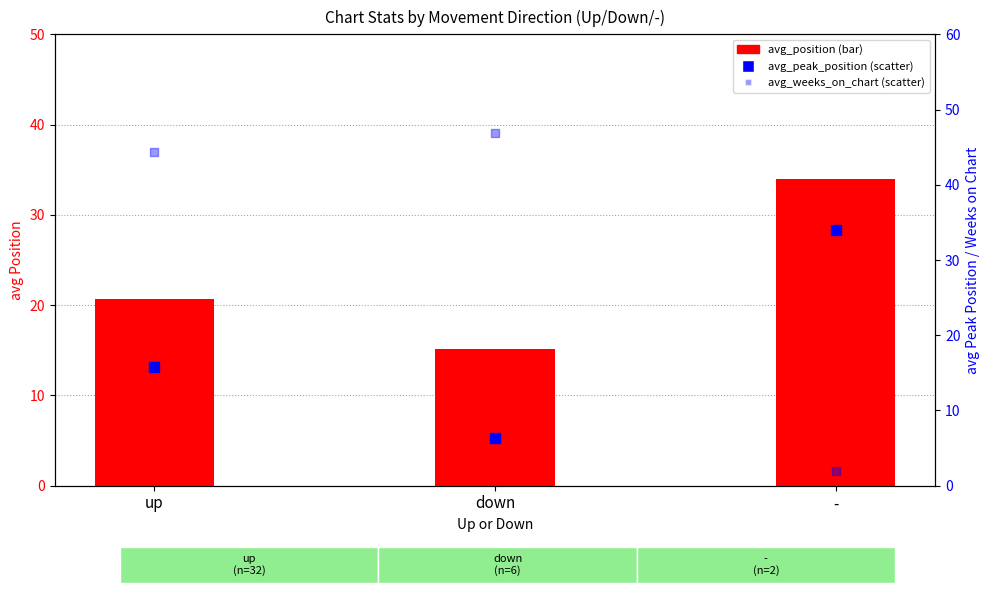

Is the value of avg_weeks_on_chart at - greater than the value of avg_position at -?

No